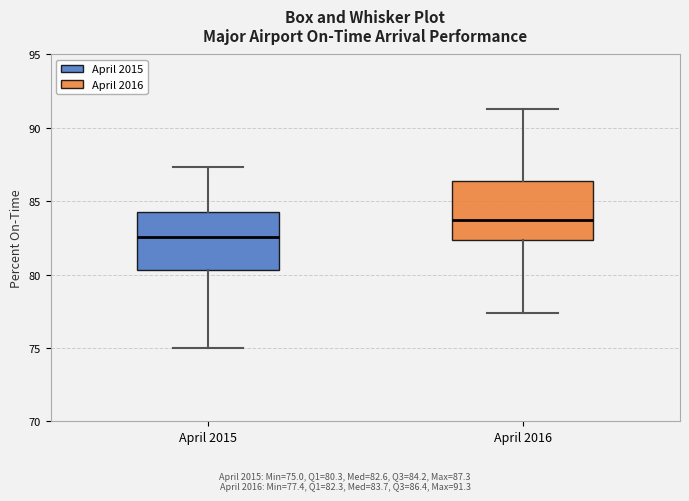

Reading left to right, transcribe this box plot: for each box, give where its median line is, the range the box spans, and where its two whiskers end, as read against the y-axis. The values are not printed on the chart, so give them approximately, as read against the axis.

April 2015: median 82.5, box 80.5 to 84.0, whiskers 75.0 to 87.5
April 2016: median 83.5, box 82.5 to 86.5, whiskers 77.5 to 91.5